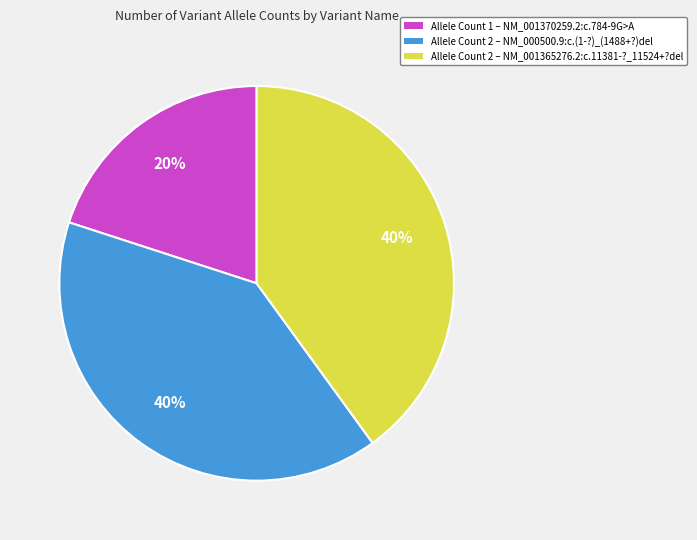

What percentage is the Allele Count 1 – NM_001370259.2:c.784-9G>A slice, to the nearest percent?

20%